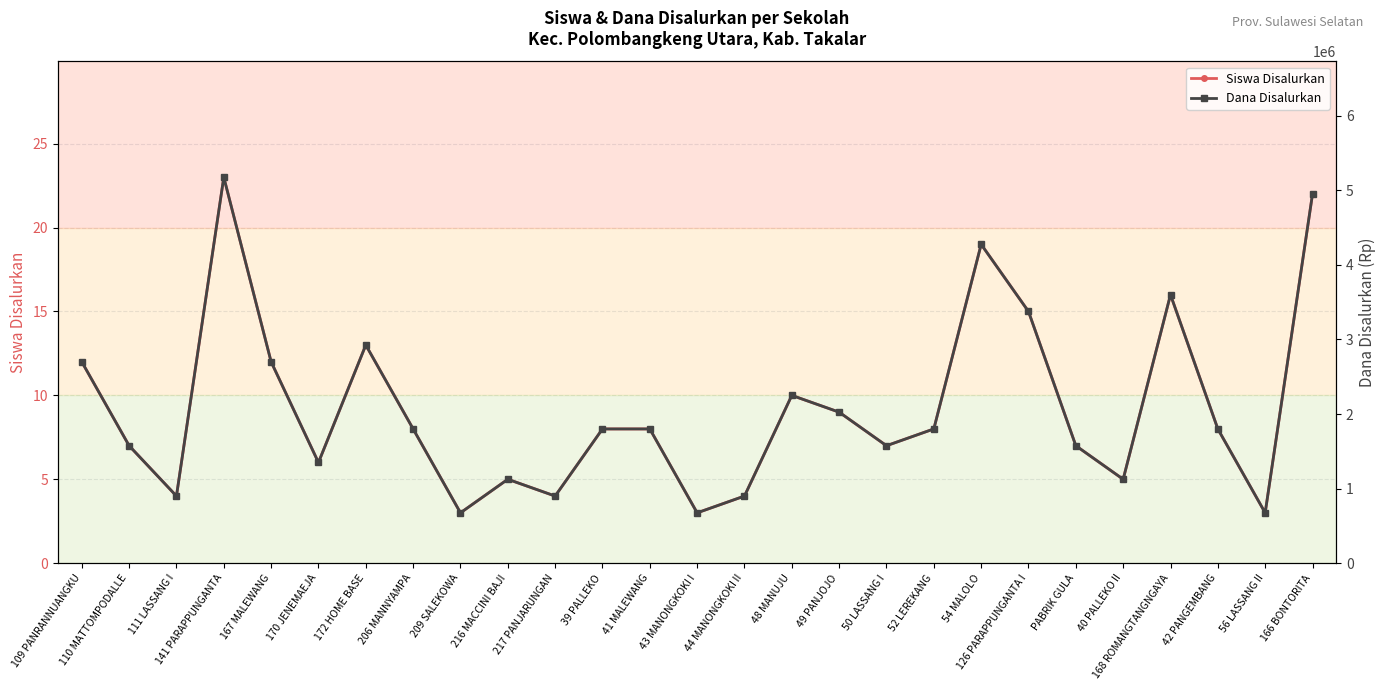

The value of Dana Disalurkan at 209 SALEKOWA is 675000. True or false?

True